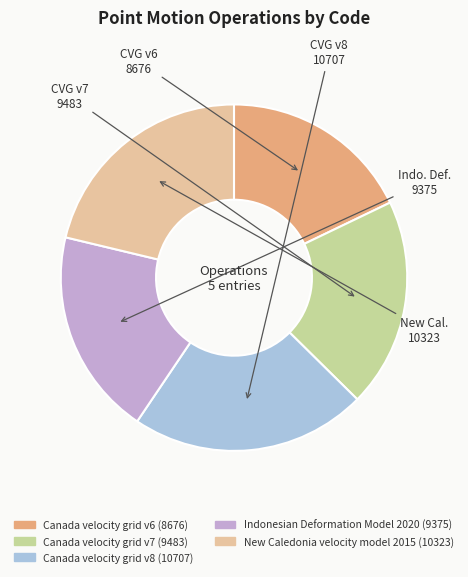

Does Canada velocity grid v6 represent more than half of the total?

No